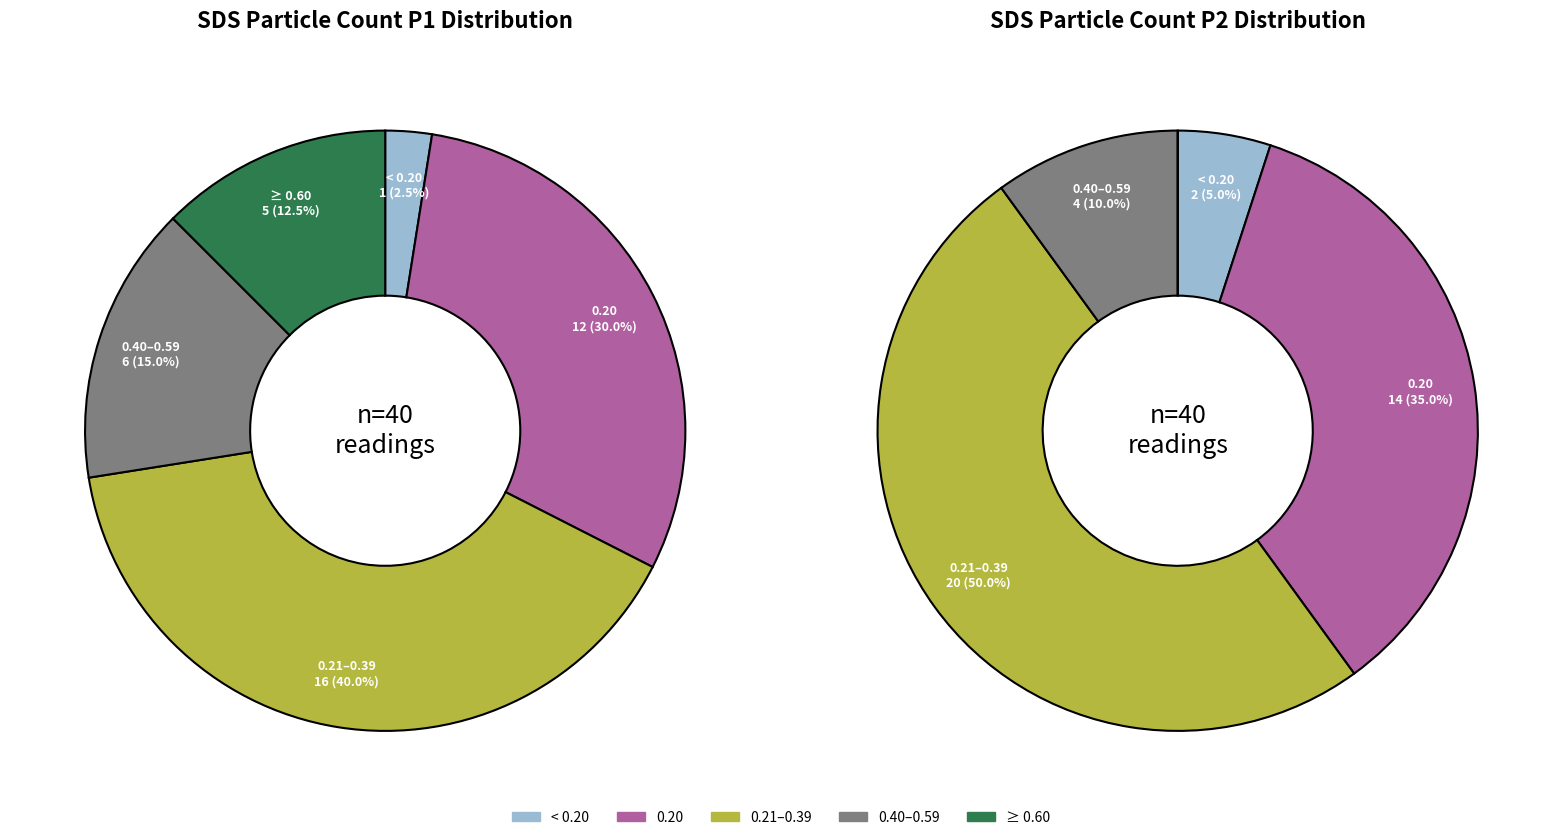

Is there any slice that represents more than half of the pie?

No